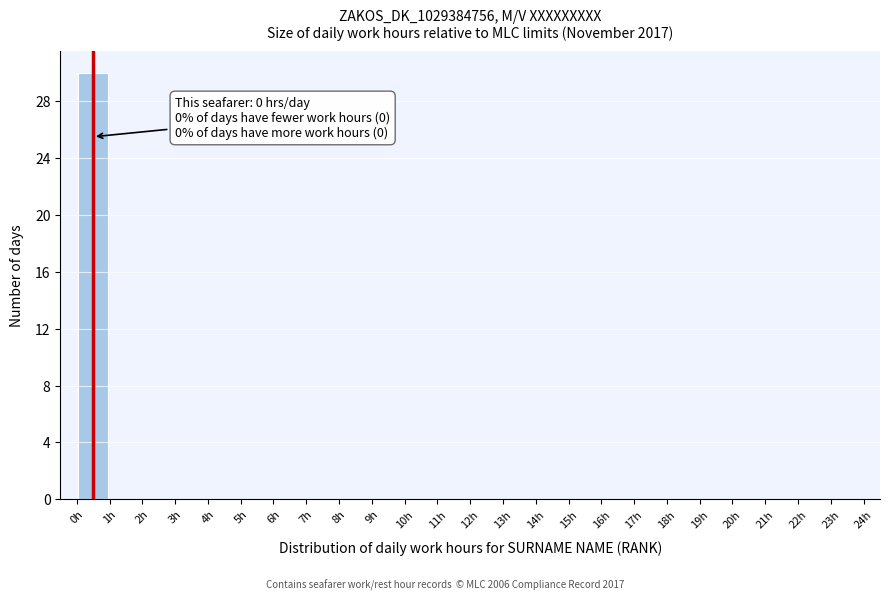

Over which range of the x-axis is the bar tallest?

0 to 1